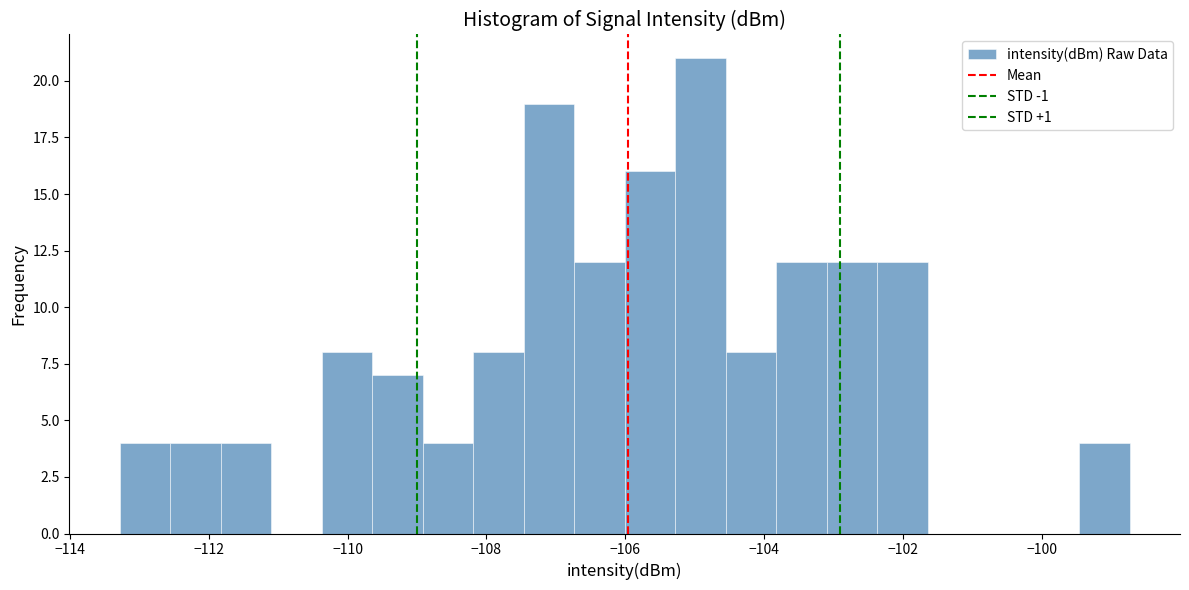

Read against the x-axis, roughly where is the centre of the tallest bar?

-105.0